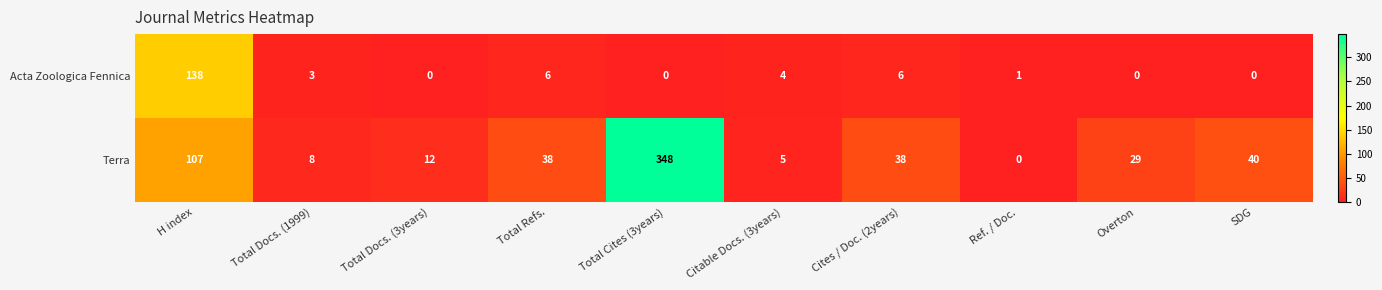

The value of Acta Zoologica Fennica at Citable Docs. (3years) is 2. True or false?

False